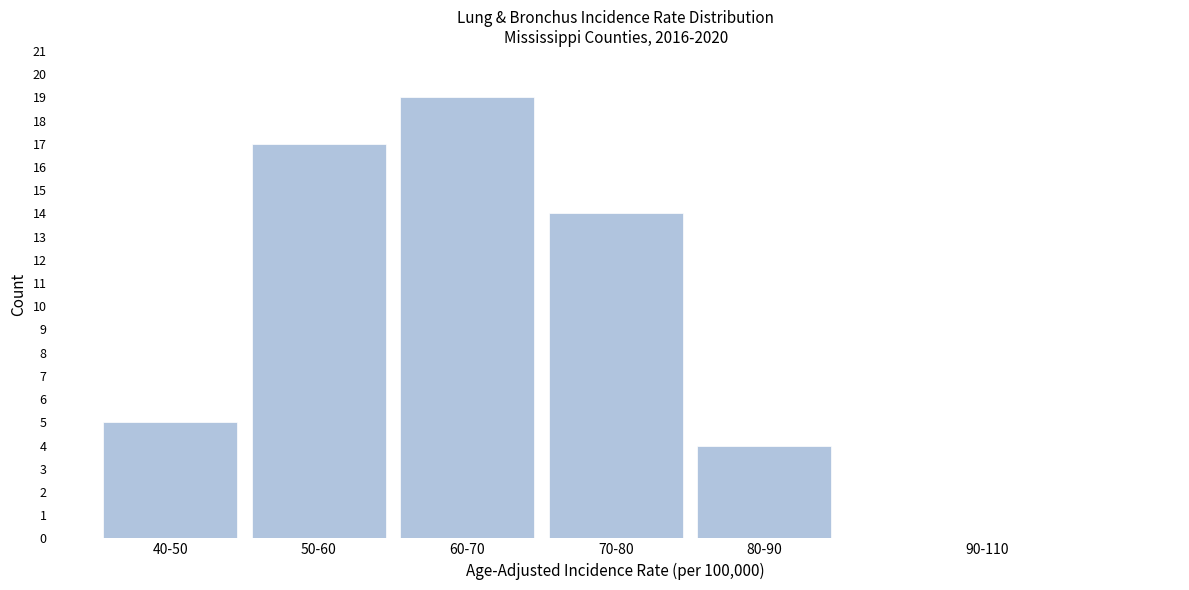

Reading left to right, what are all the values shown in this chart?

40-50=5	50-60=17	60-70=19	70-80=14	80-90=4	90-110=0